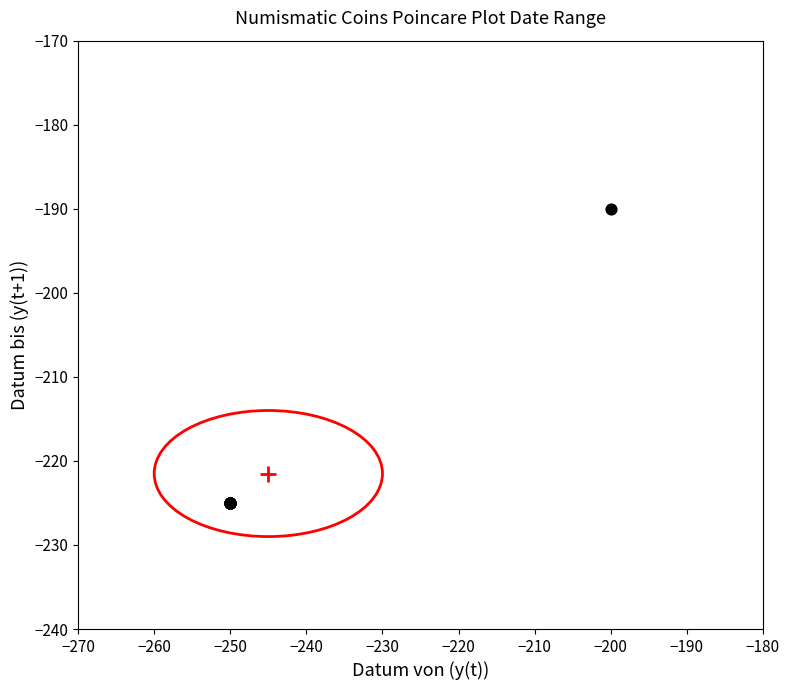

What Y value in the scatter plot is closest to -207?

-190